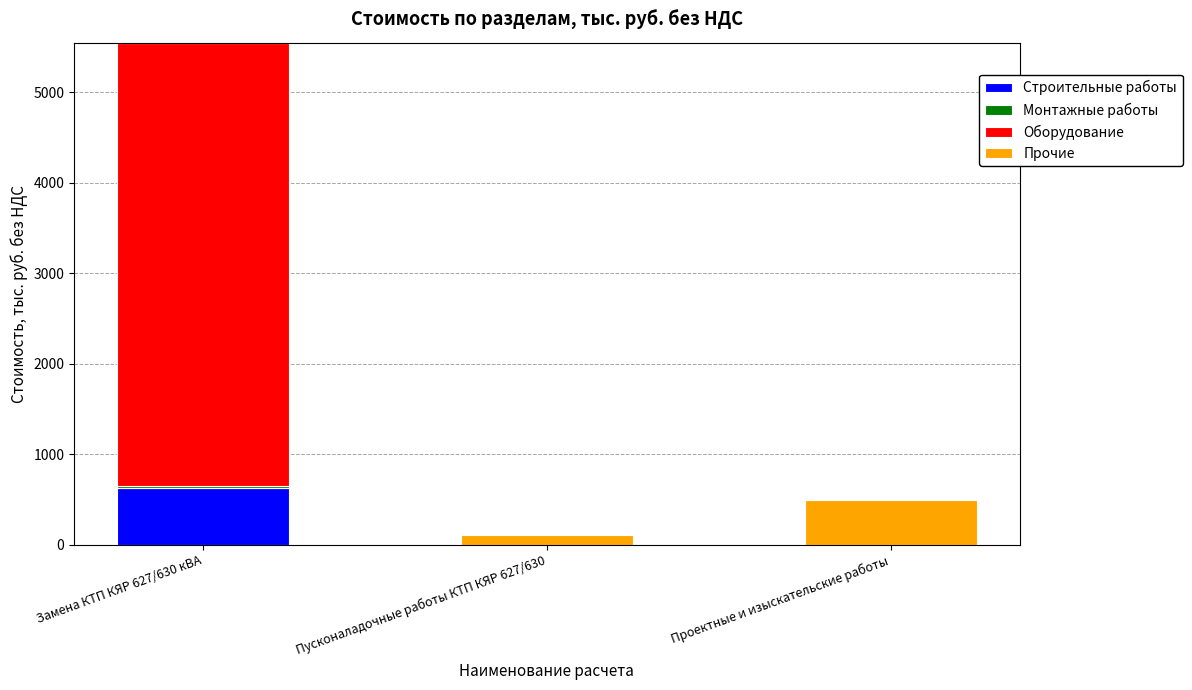

At which category is the sum across all series the highest?

Замена КТП КЯР 627/630 кВА